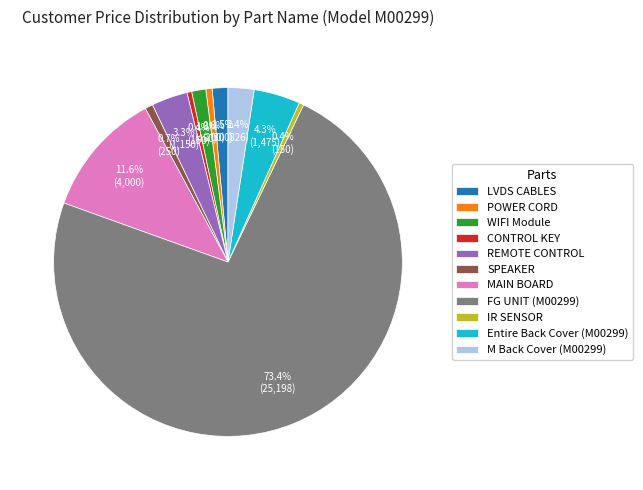

What is the ratio of the value at REMOTE CONTROL to the value at CONTROL KEY?

7.7